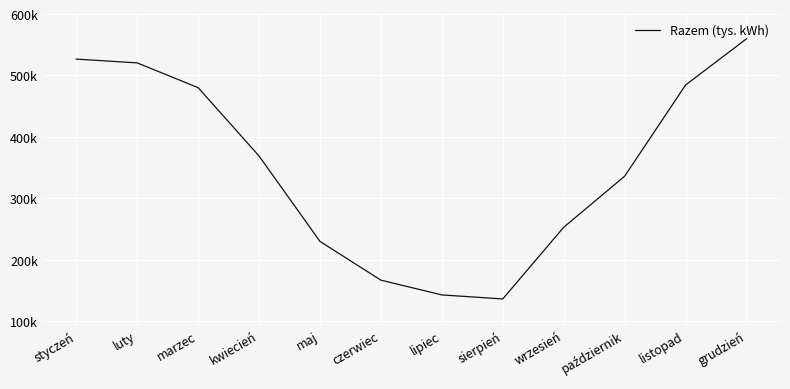

Is this an area chart (filled region under the line)?

No